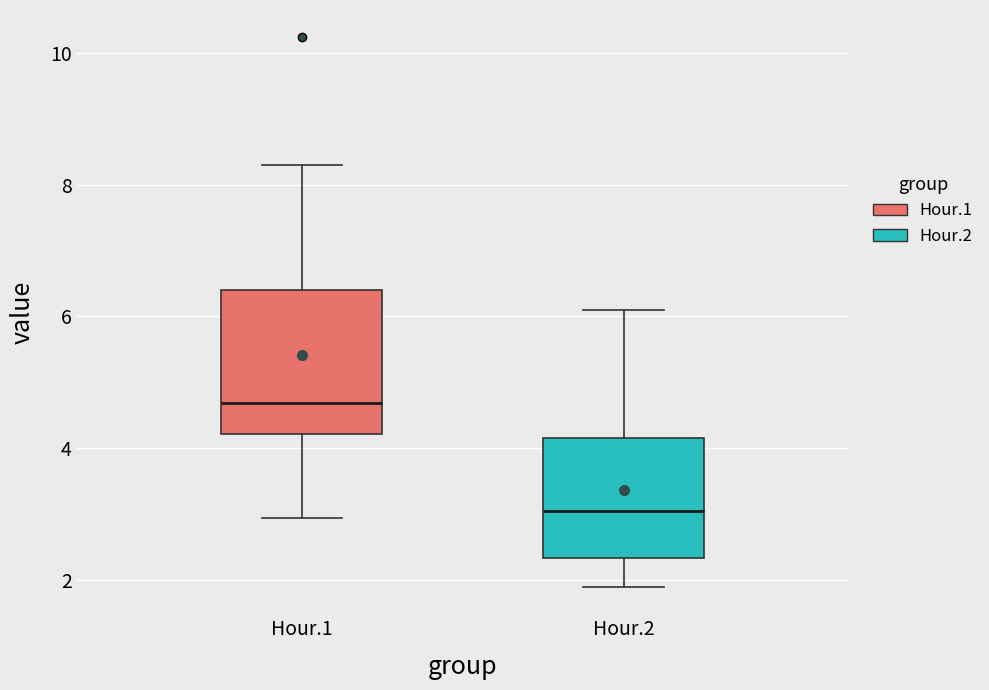

Reading left to right, transcribe this box plot: for each box, give where its median line is, the range the box spans, and where its two whiskers end, as read against the y-axis. The values are not printed on the chart, so give them approximately, as read against the axis.

Hour.1: median 4.6, box 4.2 to 6.4, whiskers 3.0 to 8.4
Hour.2: median 3.0, box 2.4 to 4.2, whiskers 2.0 to 6.2